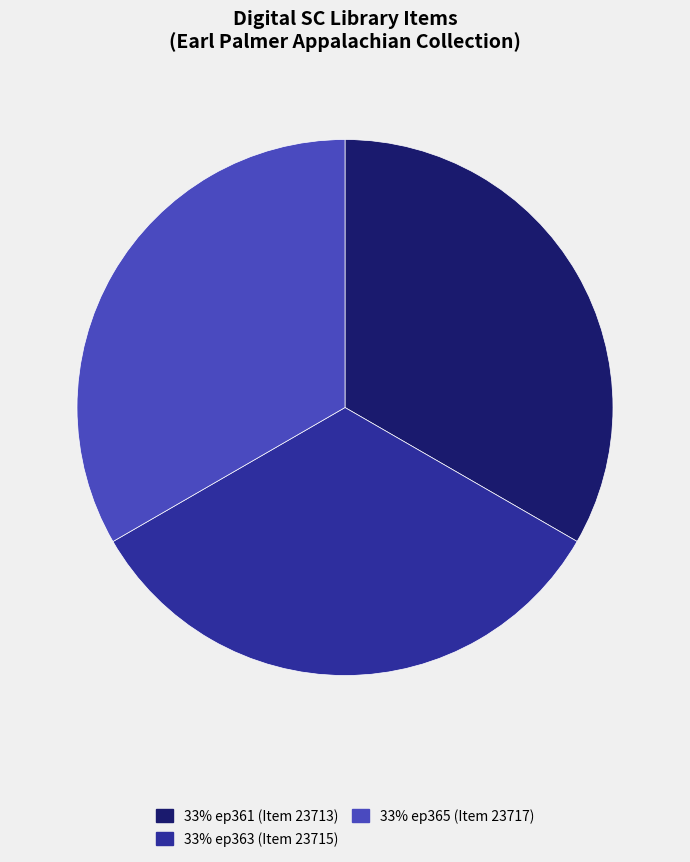

Approximately how many times larger is the value at 33% ep363 (Item 23715) compared to 33% ep361 (Item 23713)?

1.0